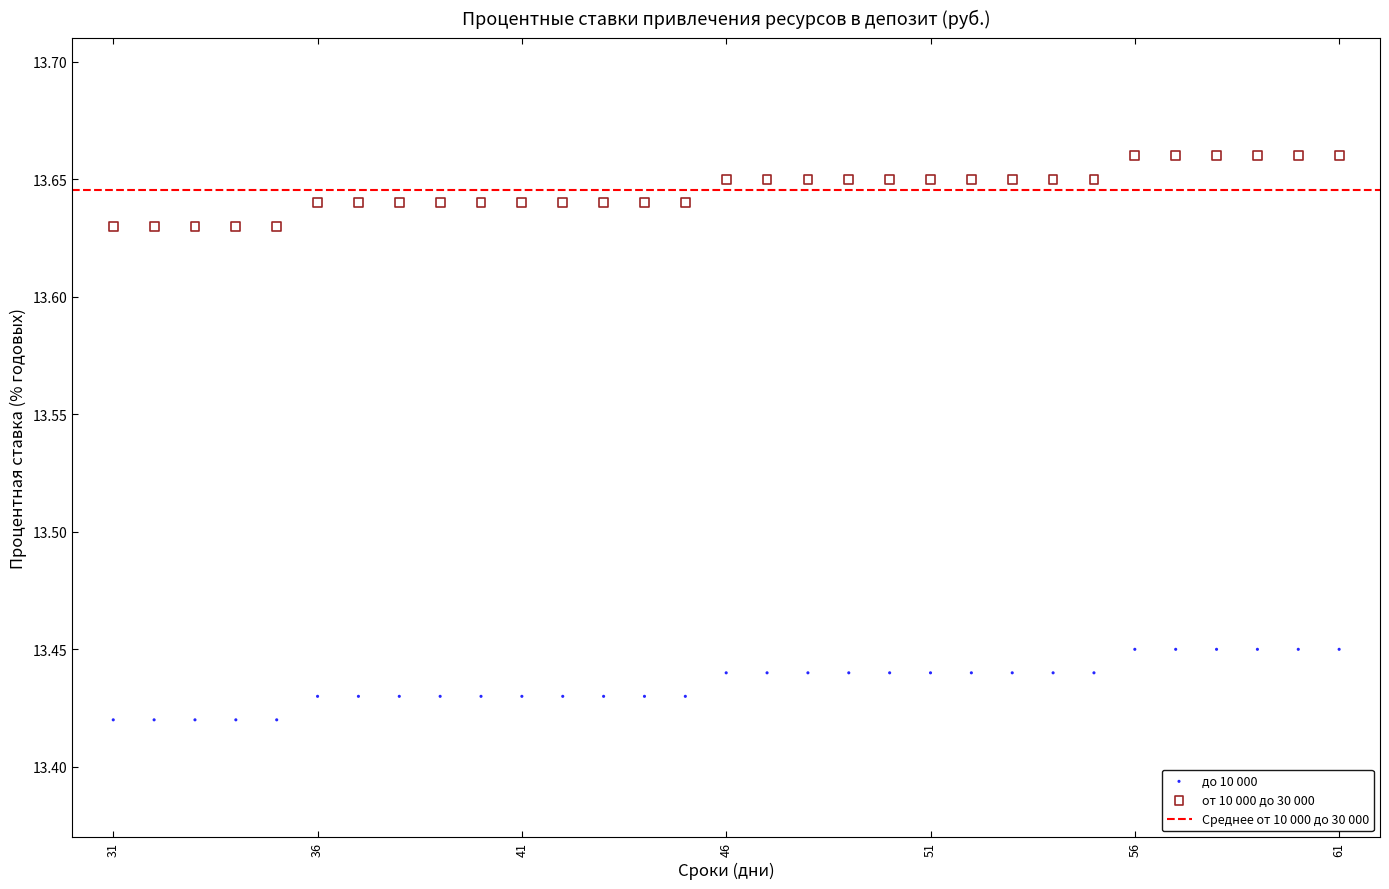

Which series reaches the maximum Y coordinate?

от 10 000 до 30 000